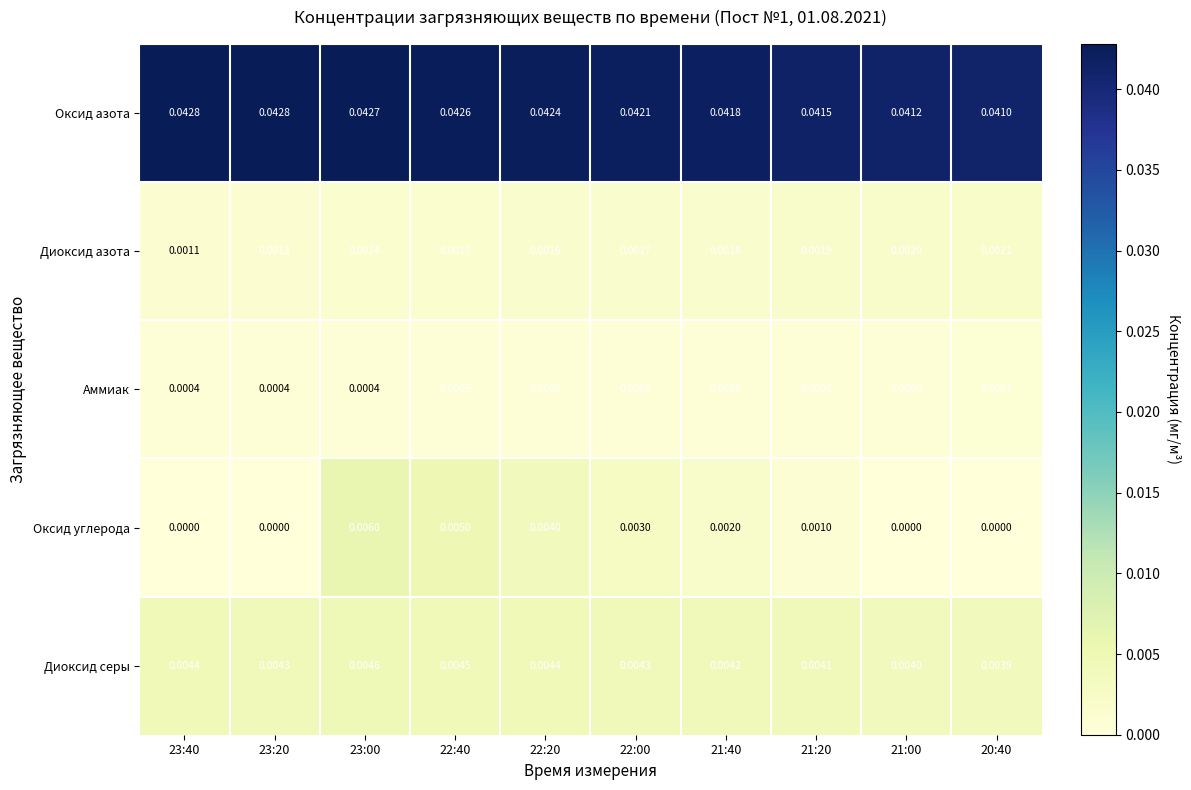

Between 23:20 and 22:40, which series saw the biggest shift?

Оксид углерода